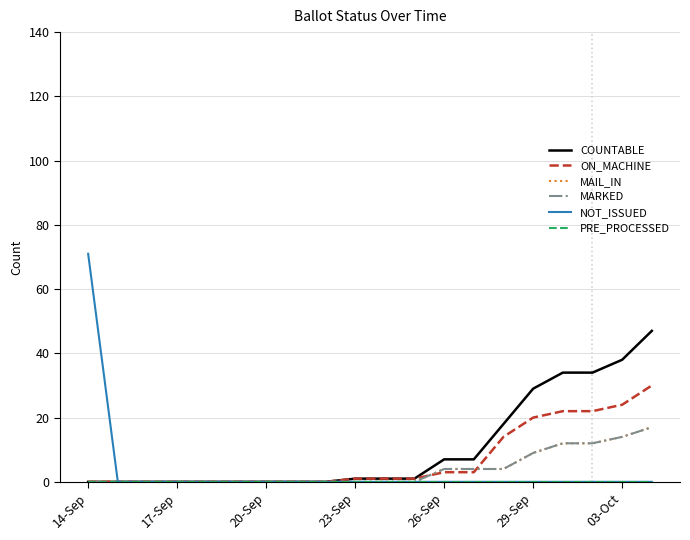

Does the chart have visible grid lines?

Yes